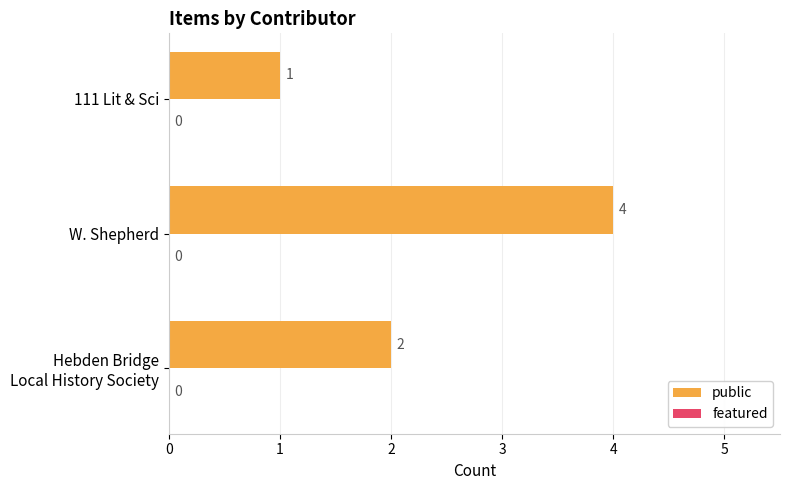

What is the sum of all values?

7